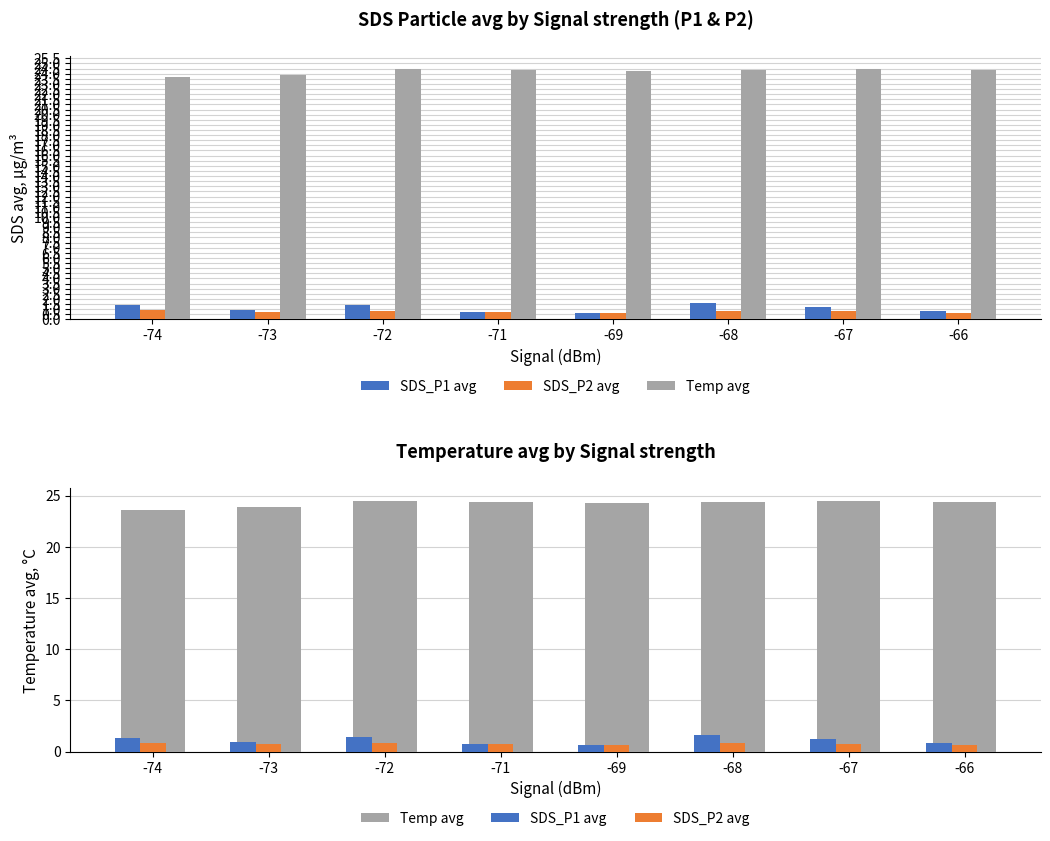

Which series changed the most between -72 and -67?

SDS_P1 avg